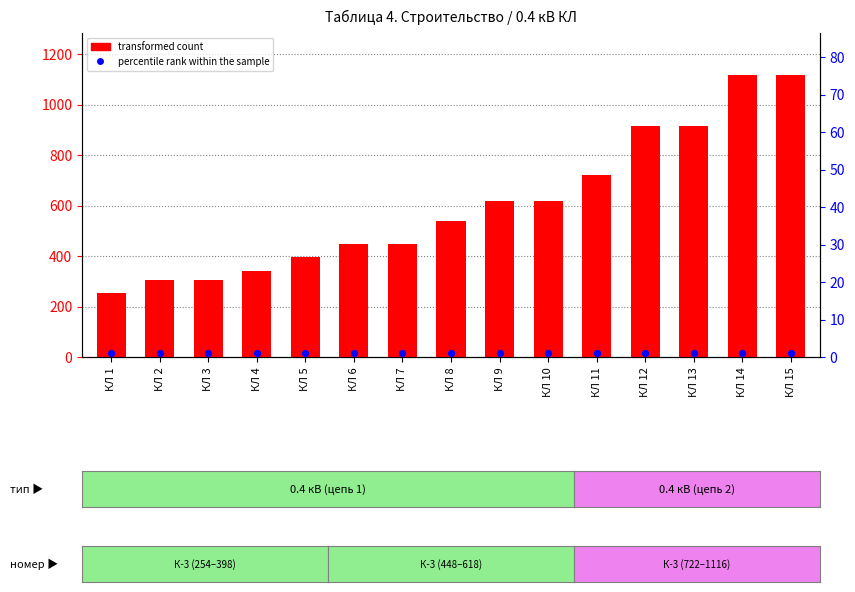

At how many categories does at least one series exceed 735?

4